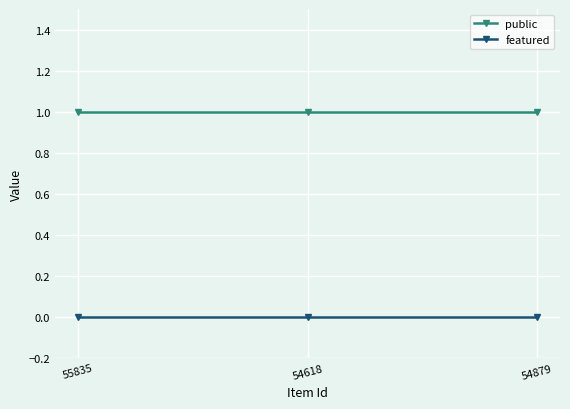

What is the spread (max minus min) of values at 55835?

1